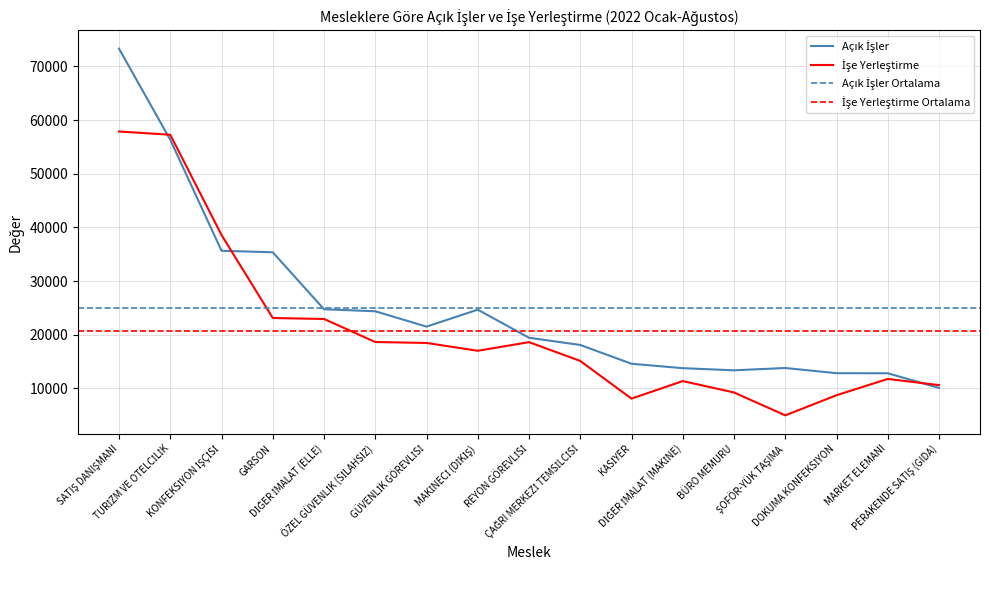

How many values in the Açık İşler series exceed 19442?

8